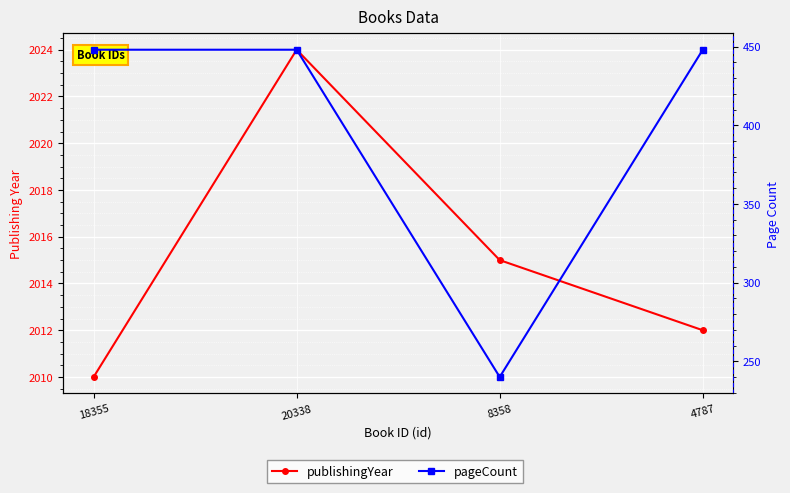

At which category is the sum across all series the highest?

20338